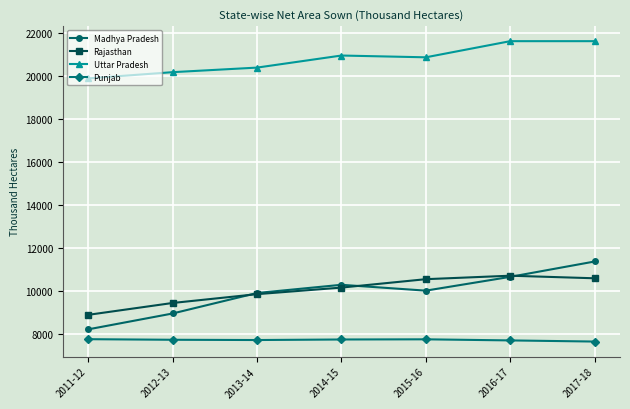

Count the Madhya Pradesh values in the range 8966 to 10671.

5